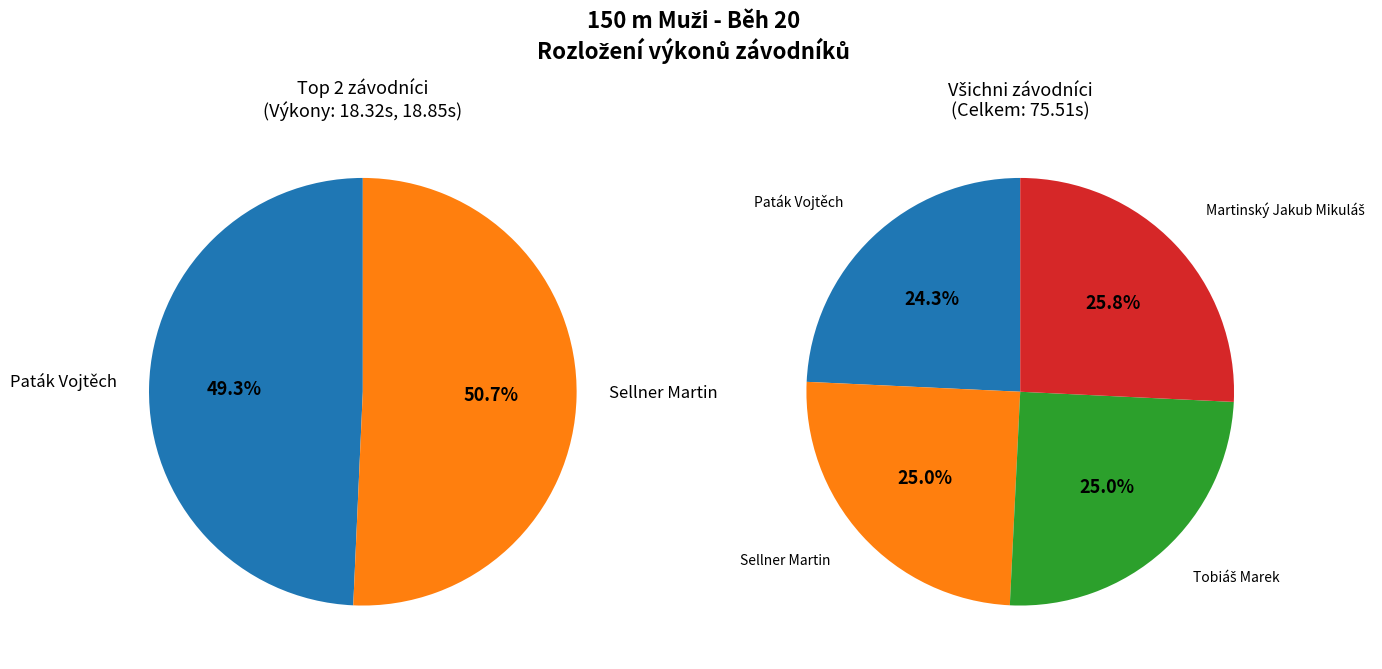

How many segments does this pie chart have?

4